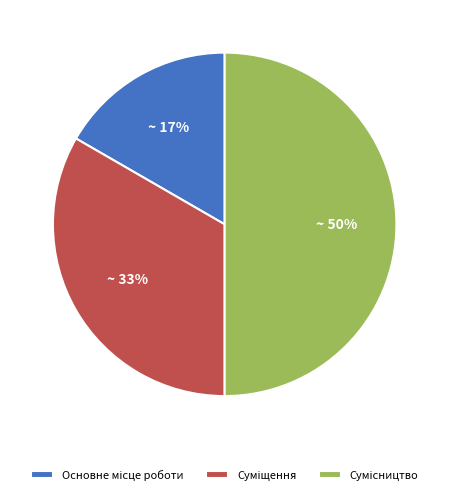

To the nearest percent, what is the difference between the largest and smallest slice percentages?

33%